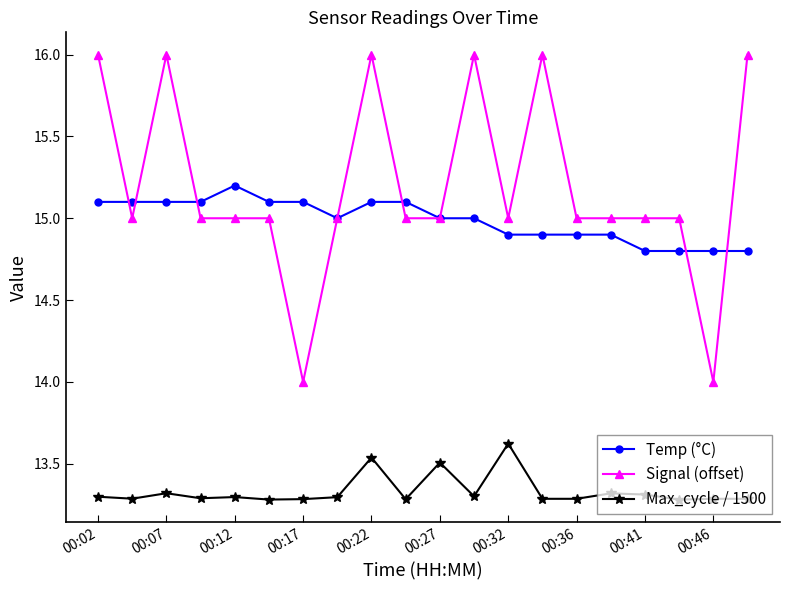

What is the value of the Signal (offset) point at the 9th from the left?

16.0